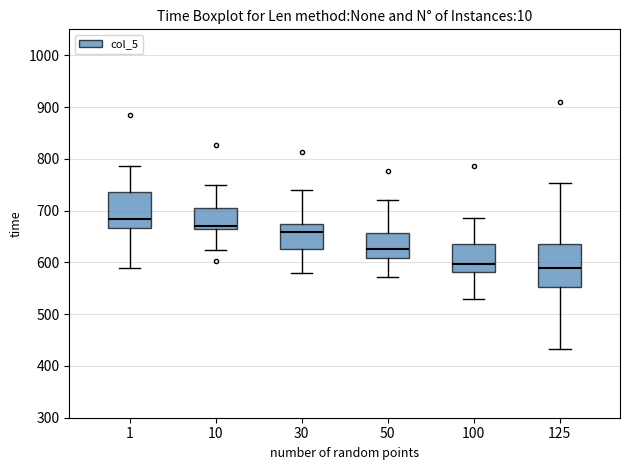

Reading left to right, transcribe this box plot: for each box, give where its median line is, the range the box spans, and where its two whiskers end, as read against the y-axis. The values are not printed on the chart, so give them approximately, as read against the axis.

1: median 680, box 670 to 740, whiskers 590 to 790
10: median 670, box 660 to 710, whiskers 620 to 750
30: median 660, box 630 to 670, whiskers 580 to 740
50: median 630, box 610 to 660, whiskers 570 to 720
100: median 600, box 580 to 640, whiskers 530 to 690
125: median 590, box 550 to 640, whiskers 430 to 750